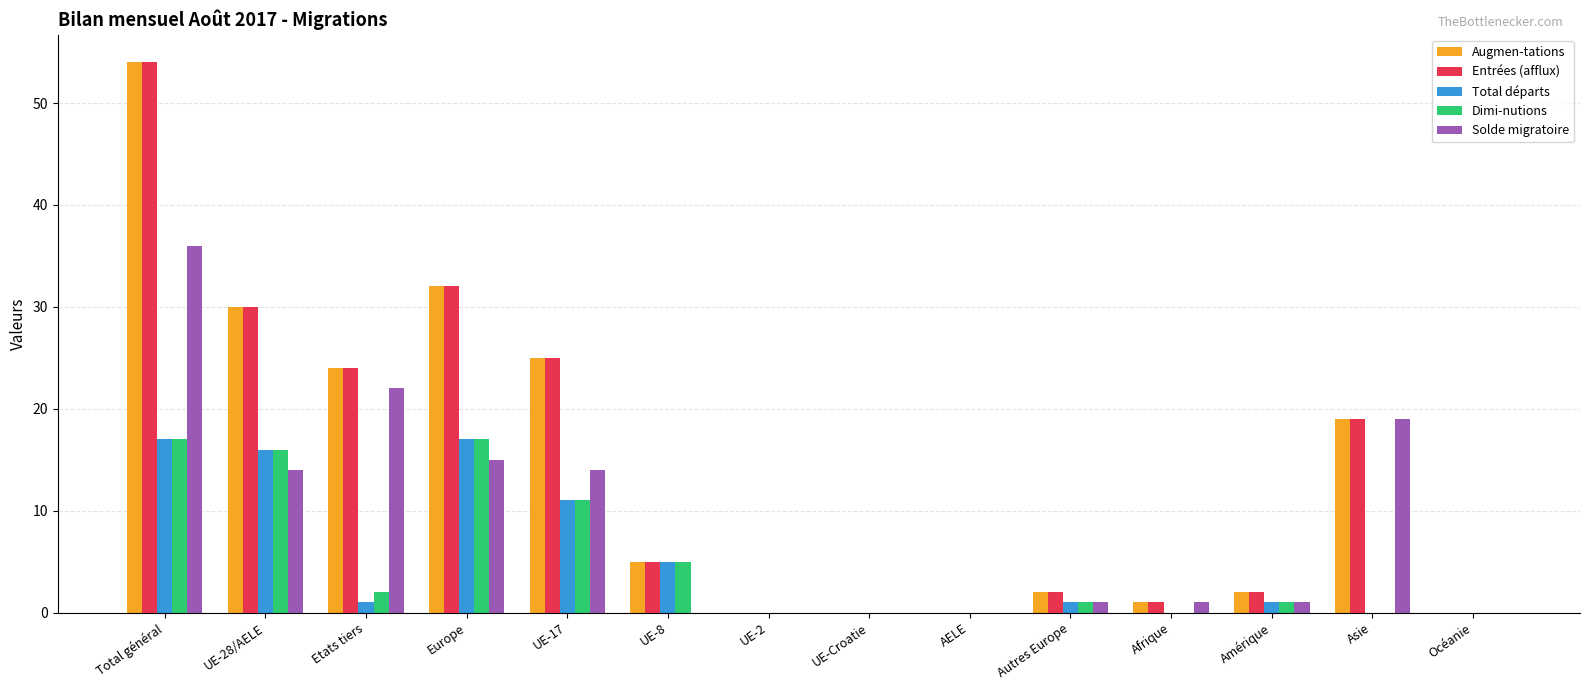

At which category is the sum across all series the highest?

Total général